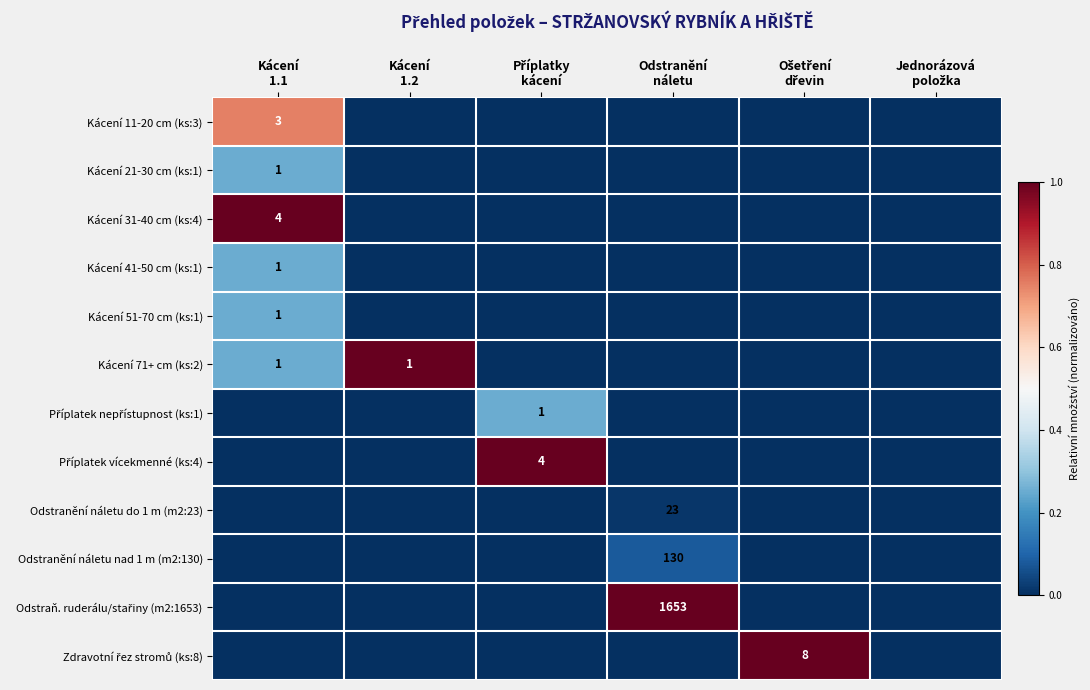

The Odstraň. ruderálu/stařiny (m2:1653) series shows 1.0 at Odstranění náletu. True or false?

True